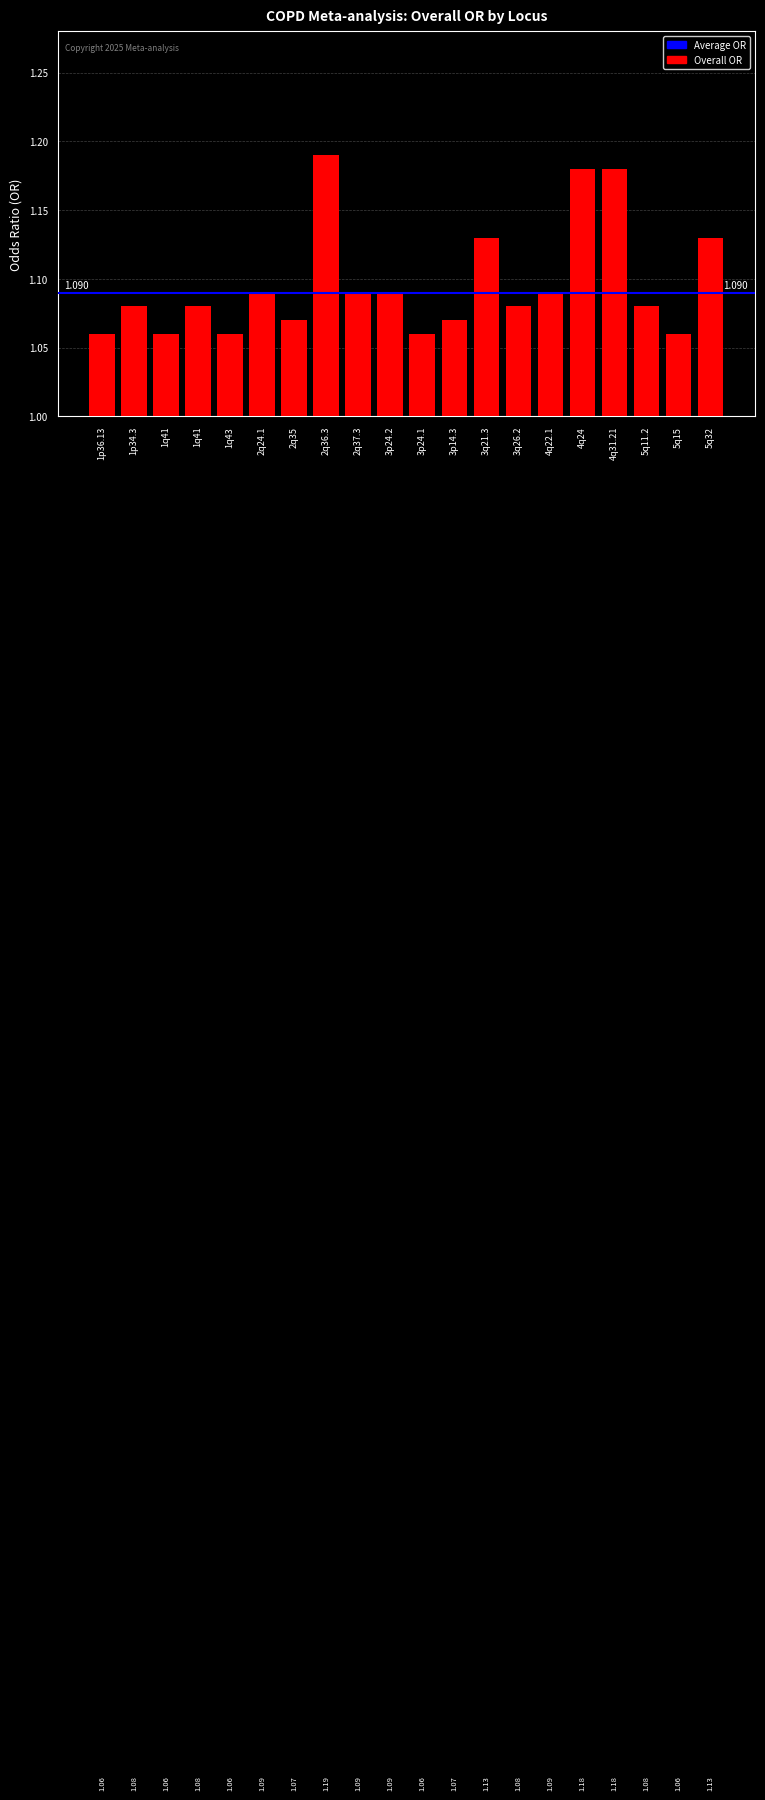

How many distinct data groups are displayed?

1